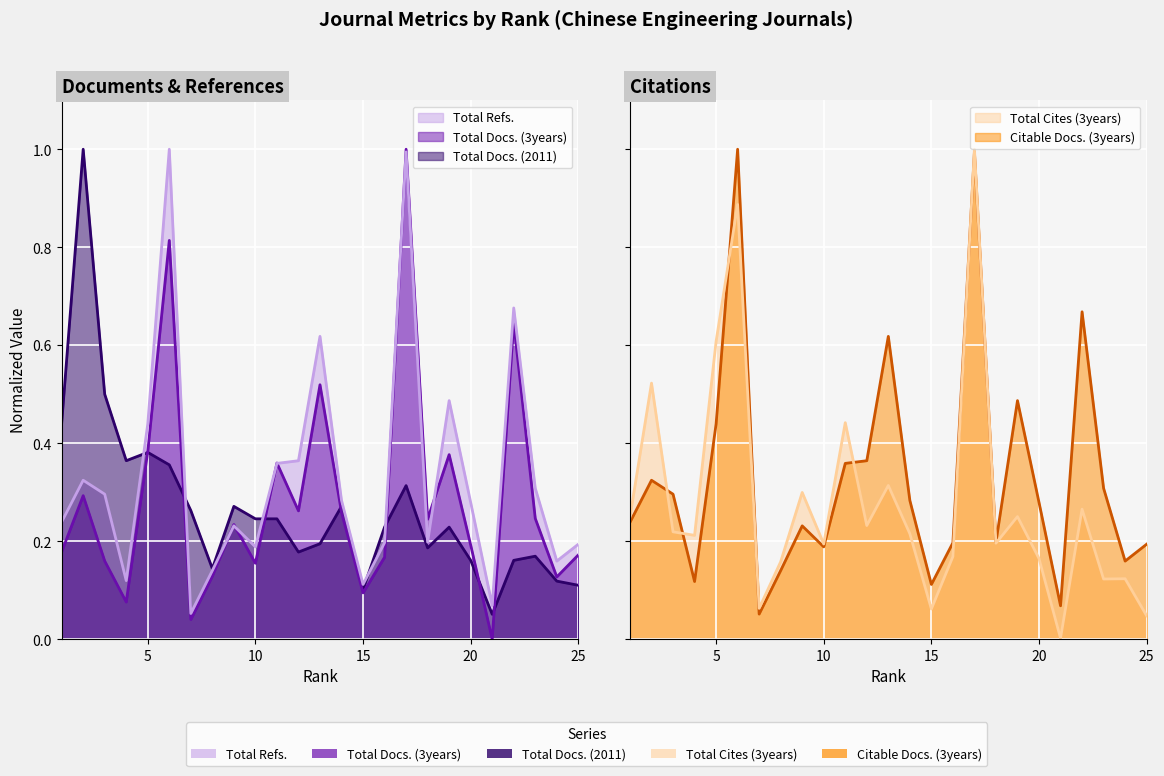

What is the maximum value shown in the chart?

1.0